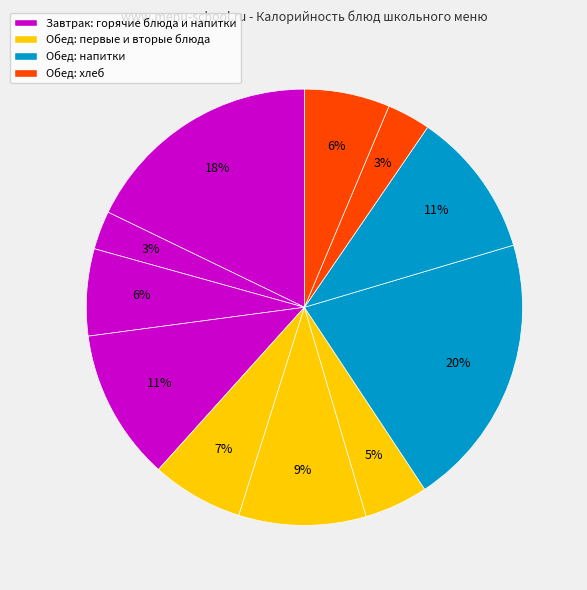

How many segments does this pie chart have?

11